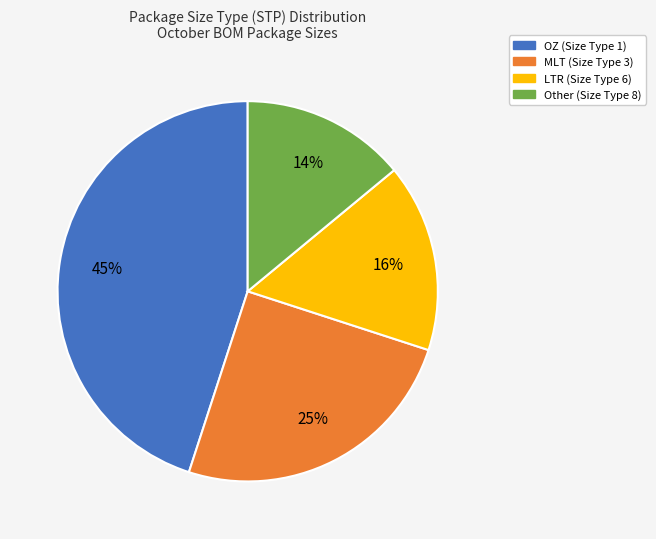

How many slices are in this pie chart?

4